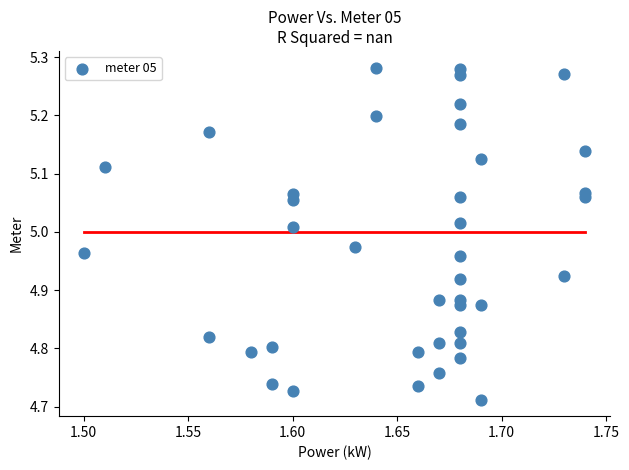

What is the range of Y values (max minus min)?

0.6